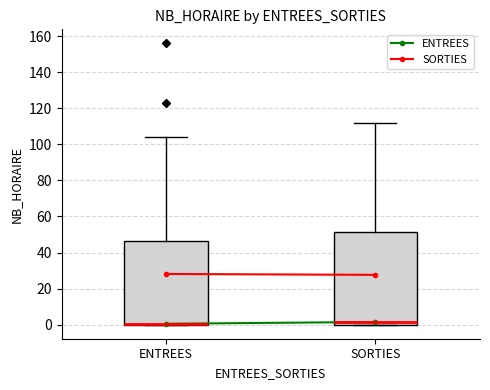

Which box is the tallest, from its lower edge to its upper edge?

SORTIES